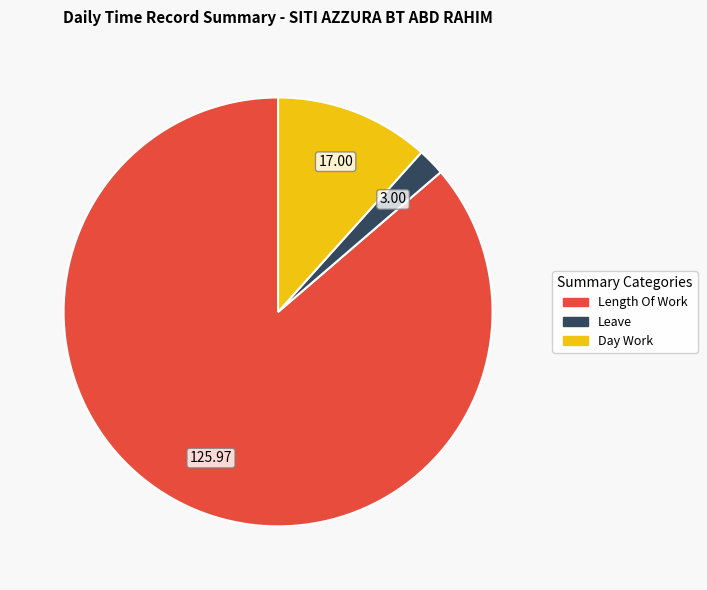

Does any single category account for the majority?

Yes